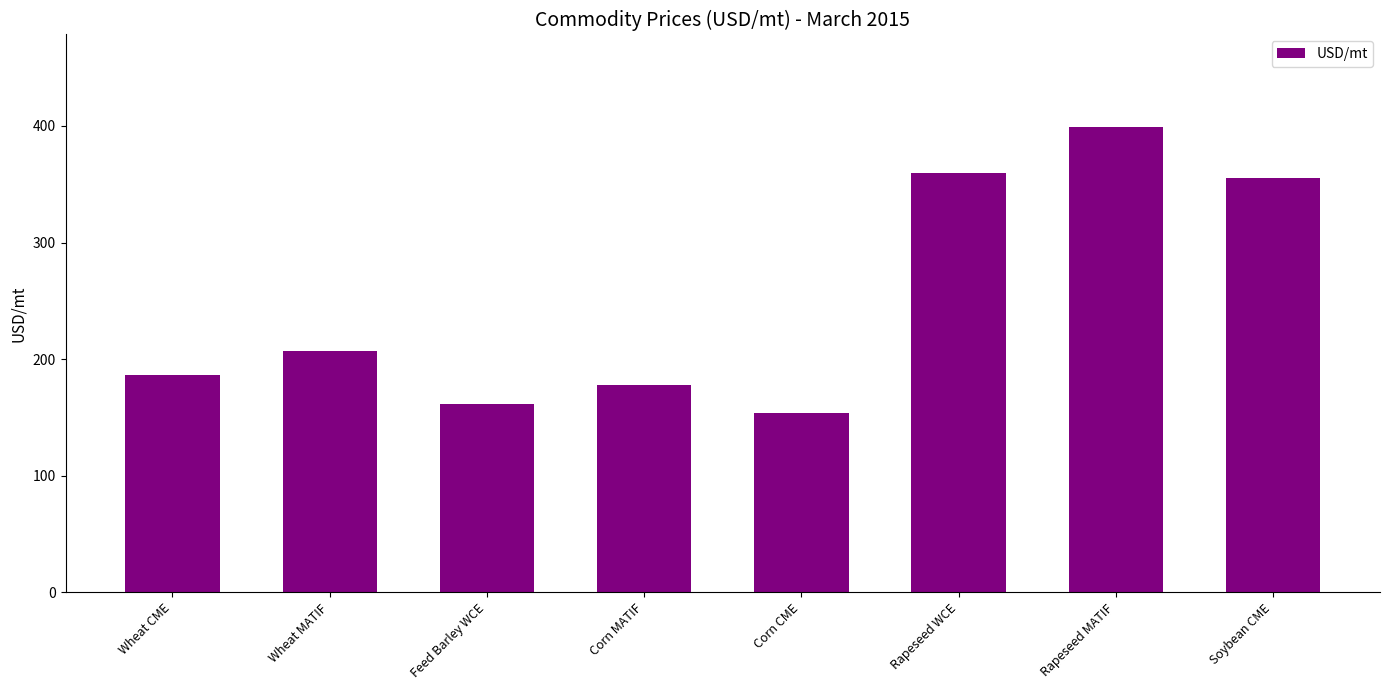

Which label corresponds to the largest value in the chart?

Rapeseed MATIF